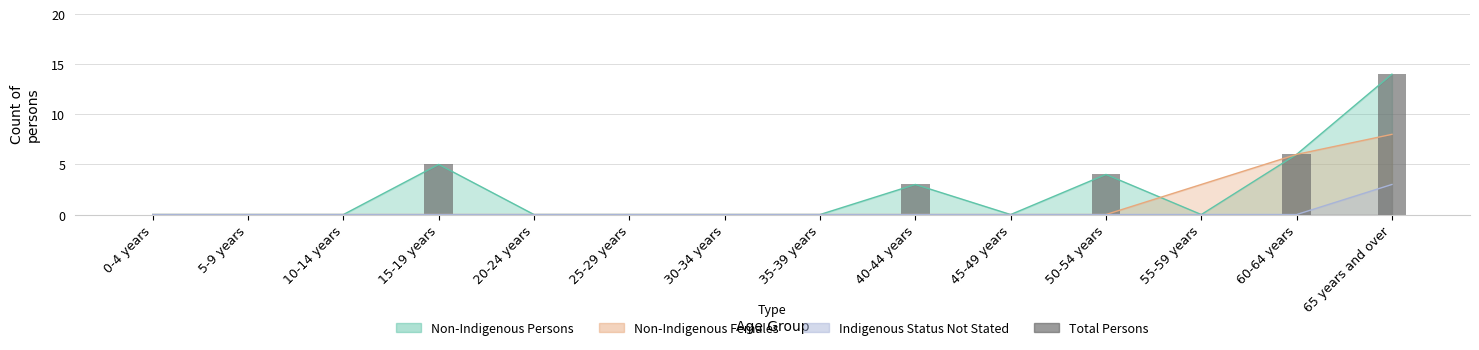

What is the label of the 11th bar from the right?

15-19 years